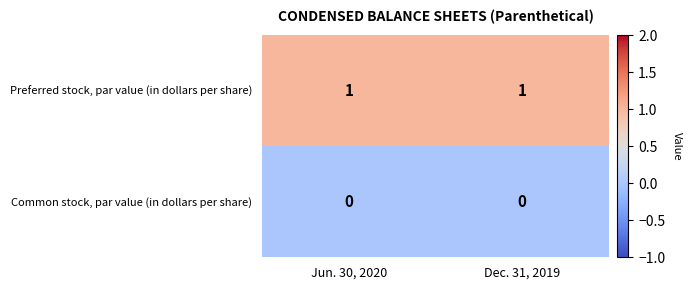

List the series in order of their peak value, lowest first.

Common stock, par value (in dollars per share), Preferred stock, par value (in dollars per share)